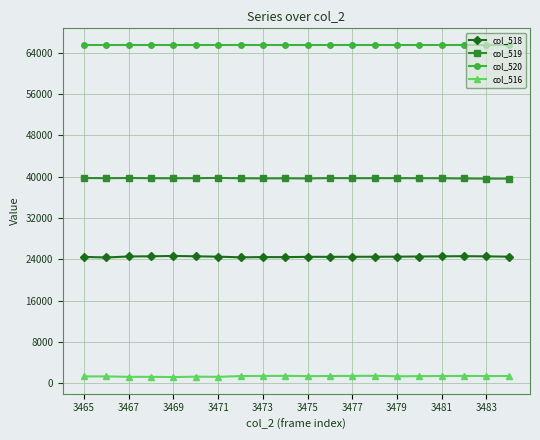

Rank the series by their maximum value, from highest to lowest.

col_520, col_519, col_518, col_516